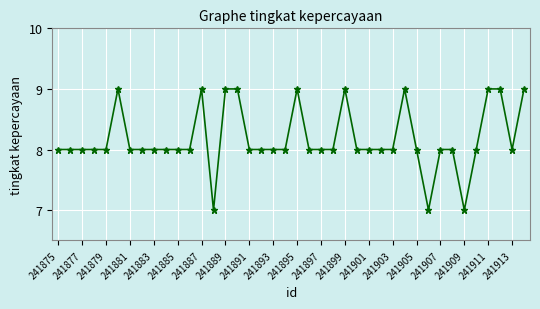

What is the smallest value displayed?

7